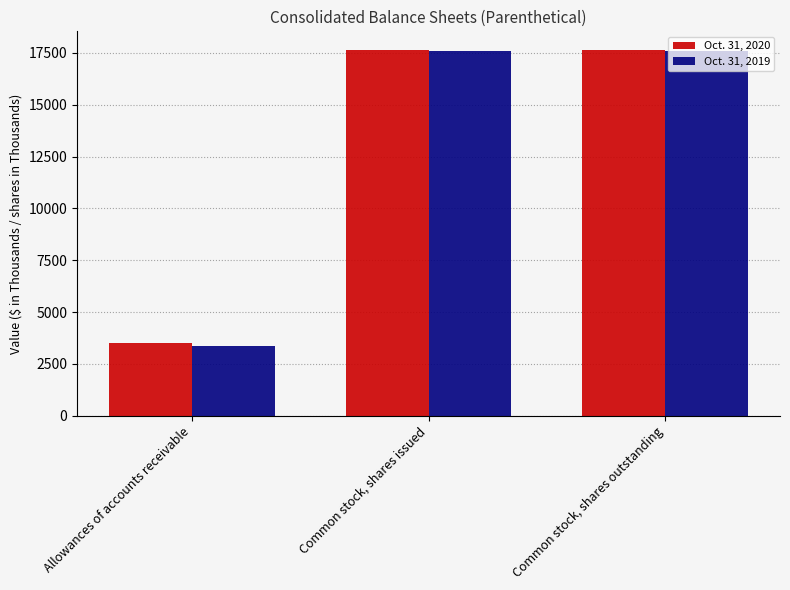

Rank the series by their average value, from lowest to highest.

Oct. 31, 2019, Oct. 31, 2020